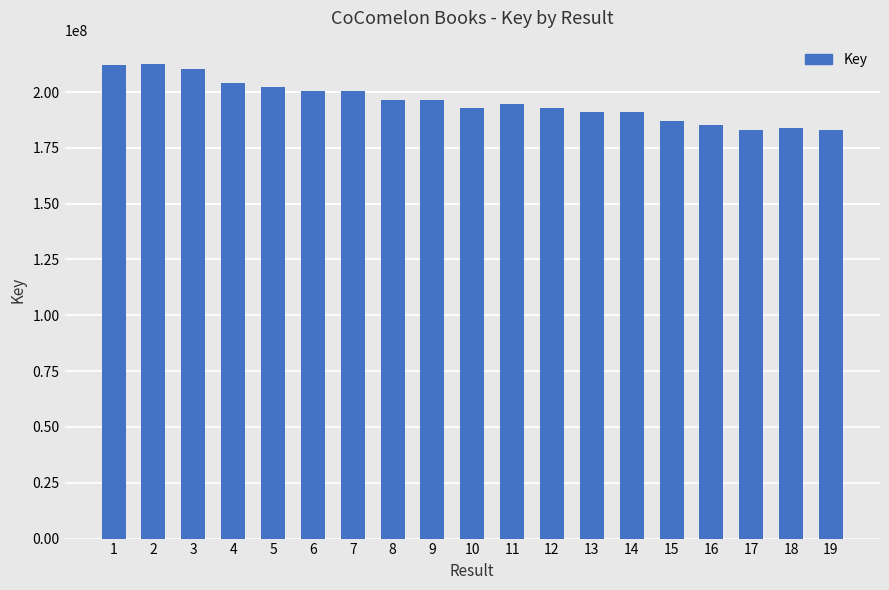

What is the change in value from 2 to 8?

-15964662